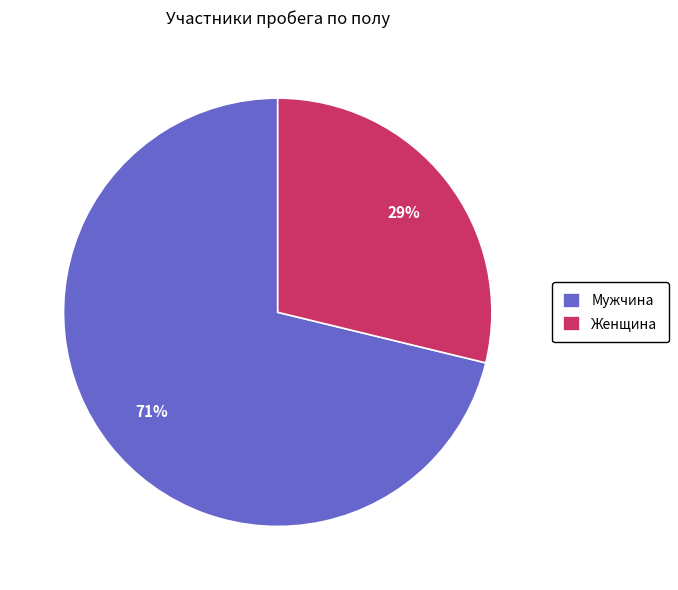

To the nearest percent, what is the combined percentage of Женщина and Мужчина?

100%